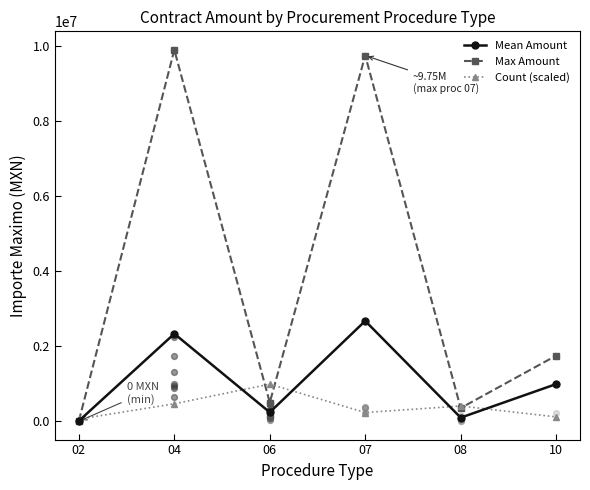

At how many categories does at least one series exceed 4659205?

2